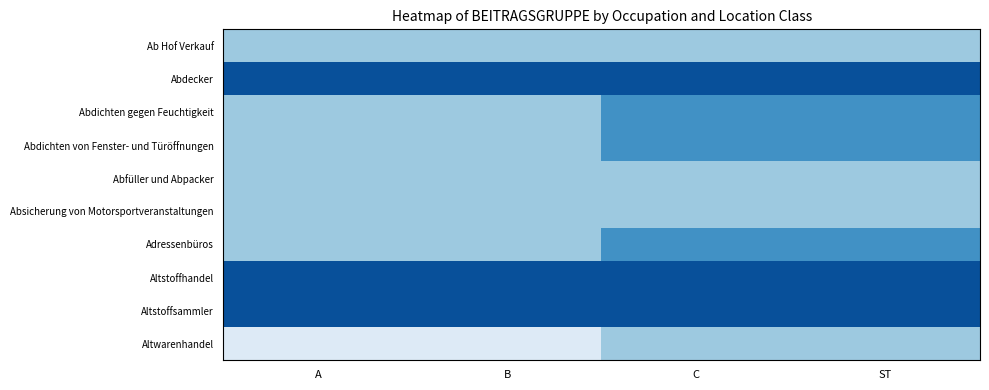

List the series in order of their peak value, lowest first.

Ab Hof Verkauf, Abfüller und Abpacker, Absicherung von Motorsportveranstaltungen, Altwarenhandel, Abdichten gegen Feuchtigkeit, Abdichten von Fenster- und Türöffnungen, Adressenbüros, Abdecker, Altstoffhandel, Altstoffsammler